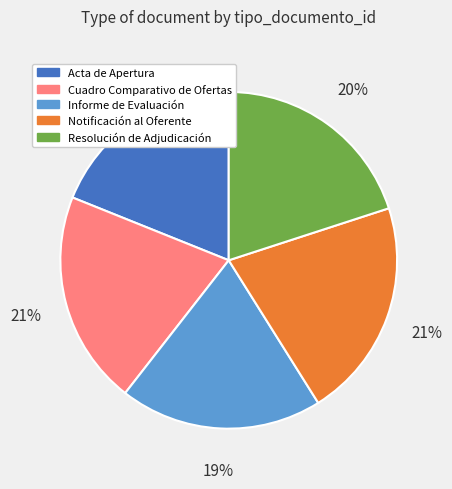

Does any single category account for the majority?

No